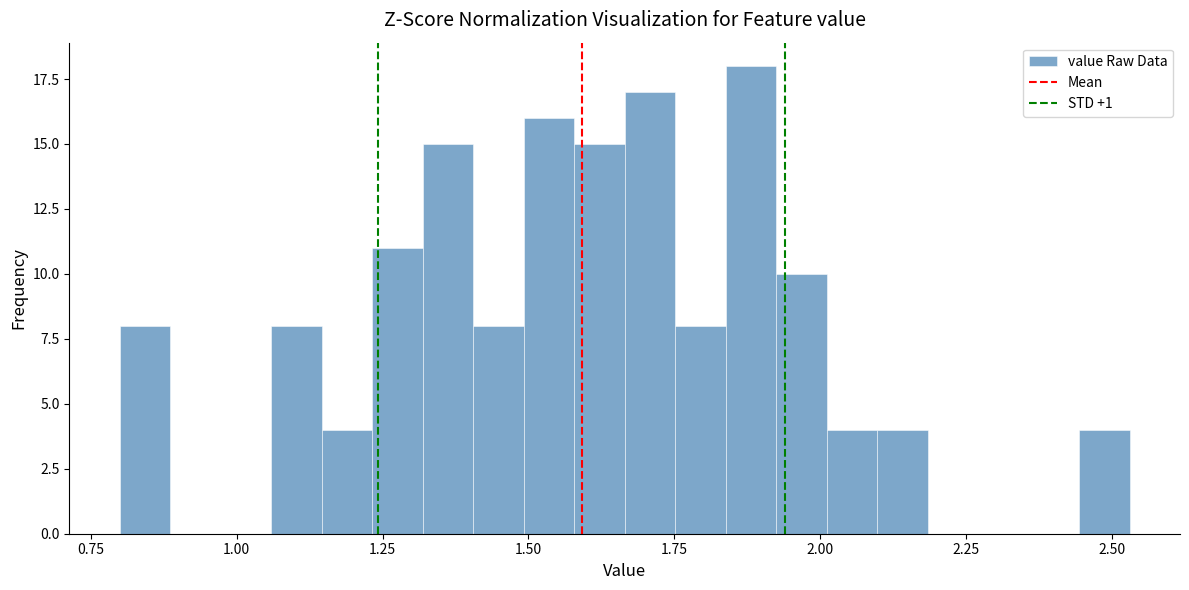

Around what value on the x-axis is the tallest bar? Give the approximate position of its centre, as read against the axis.

1.90